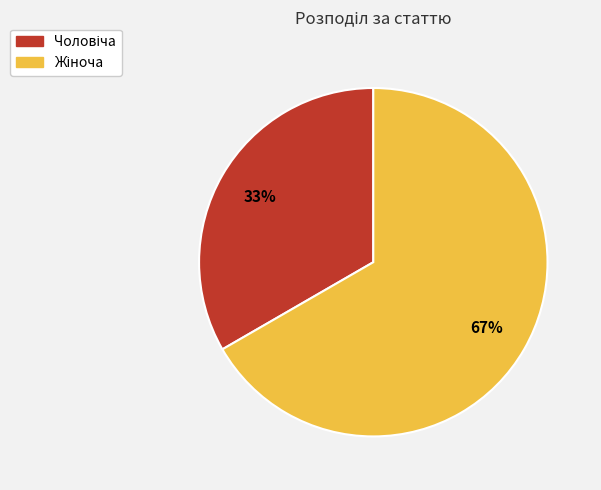

Is there a majority slice in this chart?

Yes